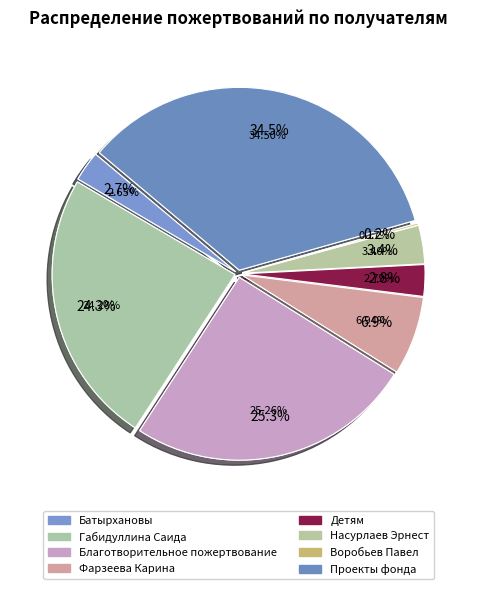

True or false: 8 accounts for 1% of the total.

False